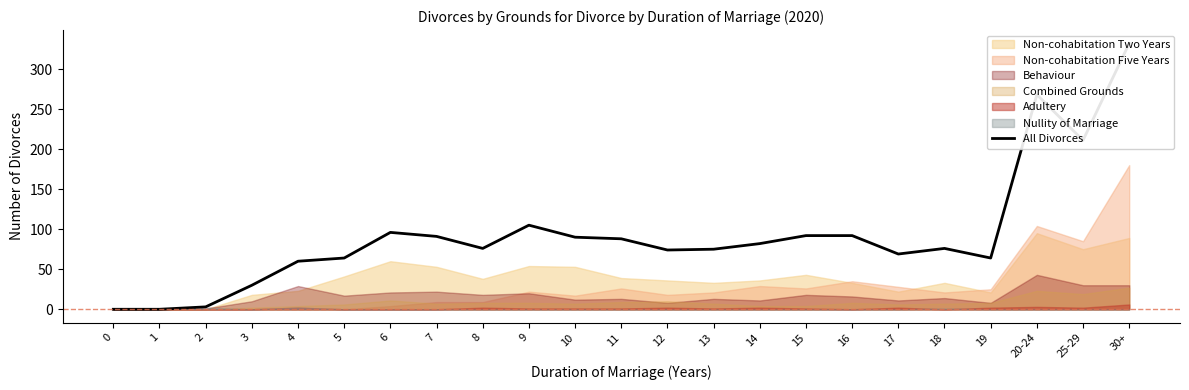

The chart shows a value of 332 at 30+. True or false?

True